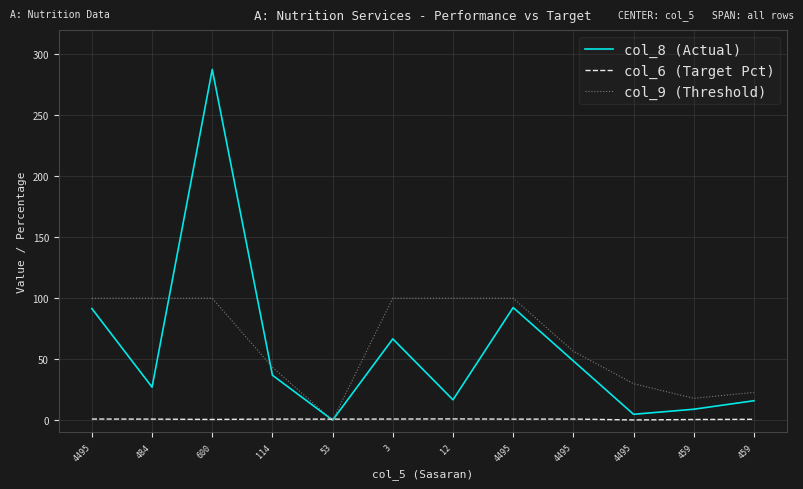

Reading right to left, what are all the values shown in this chart?

col_8 (Actual): 459=15.9	459=8.9	4495=4.8	4495=48.6	4495=92.4	12=16.7	3=66.7	53=0.0	114=36.8	600=287.7	484=27.1	4495=91.5
col_6 (Target Pct): 459=0.7	459=0.5	4495=0.2	4495=0.9	4495=0.8	12=1.0	3=0.9	53=0.8	114=0.8	600=0.6	484=0.8	4495=0.9
col_9 (Threshold): 459=22.7	459=17.9	4495=29.9	4495=56.5	4495=100.0	12=100.0	3=100.0	53=0.0	114=43.3	600=100.0	484=100.0	4495=100.0